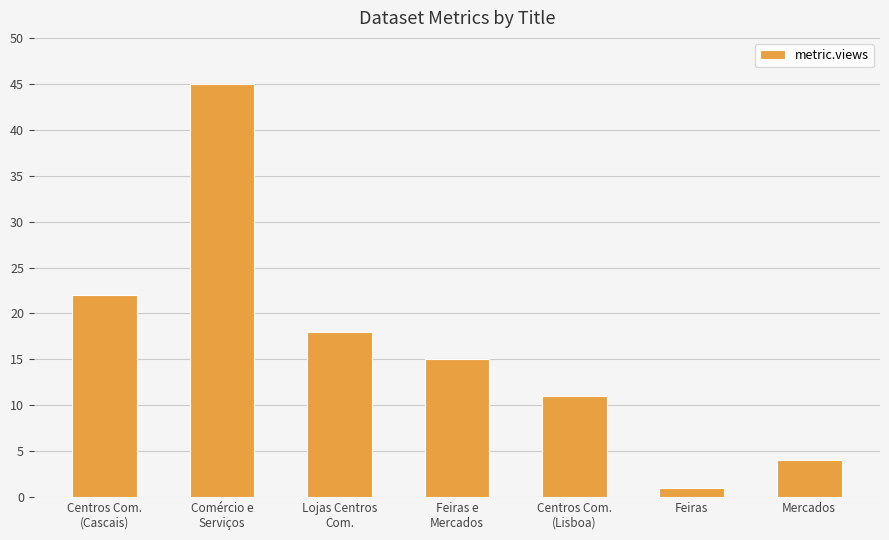

Reading right to left, list all the values displayed in this chart.

4	1	11	15	18	45	22